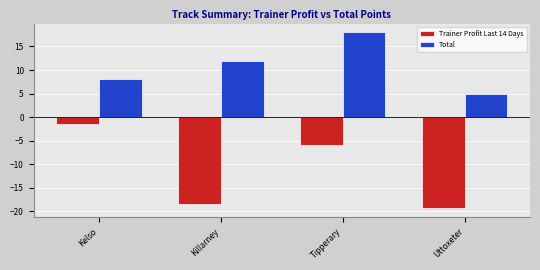

What is the label of the 3rd bar from the right?

Killarney